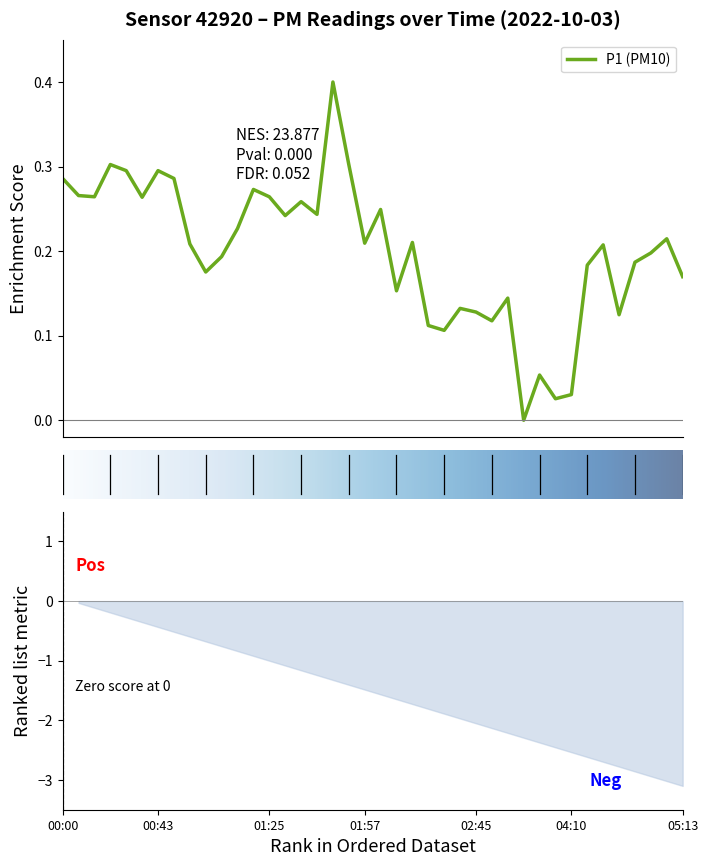

Reading right to left, extract all data points from this chart.

0.2	0.2	0.2	0.2	0.1	0.2	0.2	0.0	0.0	0.1	0.0	0.1	0.1	0.1	0.1	0.1	0.1	0.2	0.2	0.2	0.2	0.3	0.4	0.2	0.3	0.2	0.3	0.3	0.2	0.2	0.2	0.2	0.3	0.3	0.3	0.3	0.3	0.3	0.3	0.3